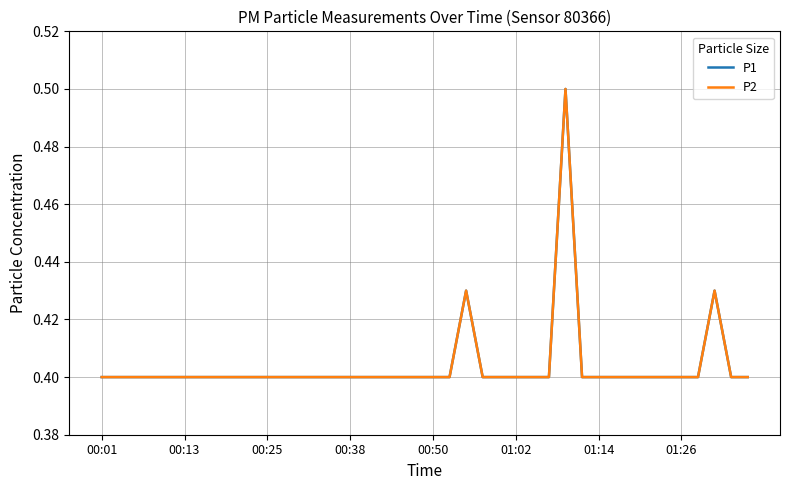

Which series has the largest total across all categories?

P1